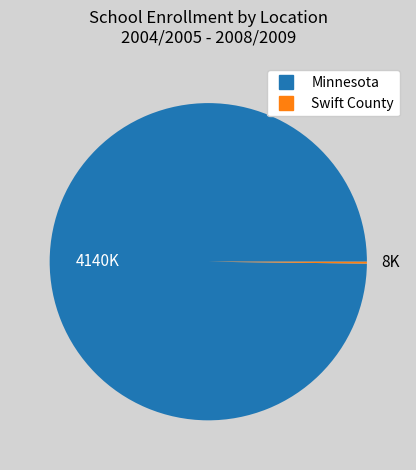

Which slice is the largest?

Minnesota